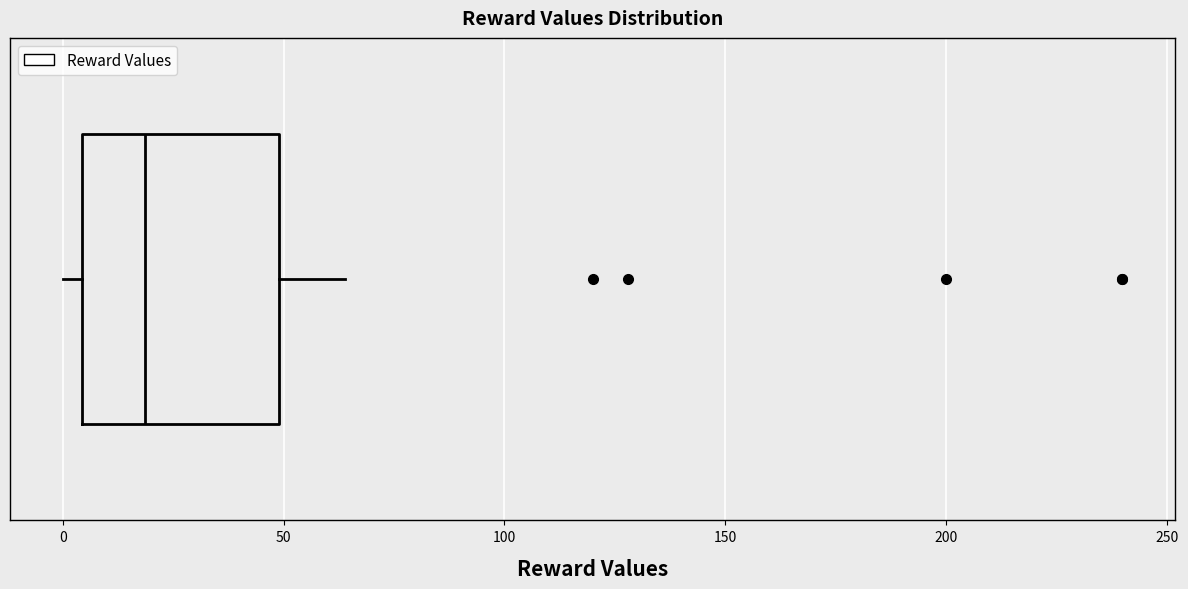

Transcribe this box plot: give where the median line is, the range the box spans, and where the two whiskers end, as read against the x-axis. The values are not printed on the chart, so give them approximately, as read against the axis.

median 20, box 5 to 50, whiskers 0 to 65